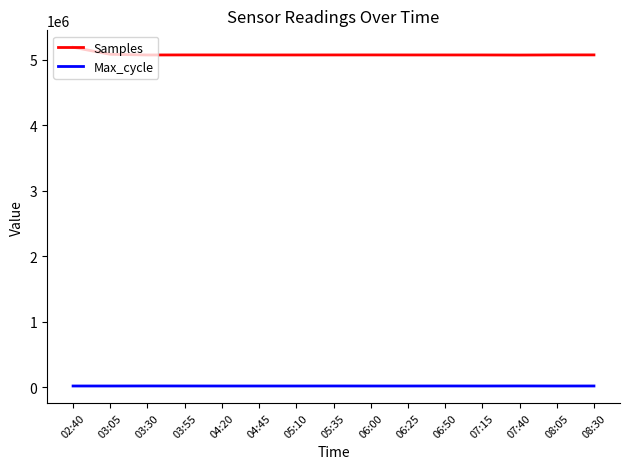

At 08:05, list the series in order from smallest to largest.

Max_cycle, Samples